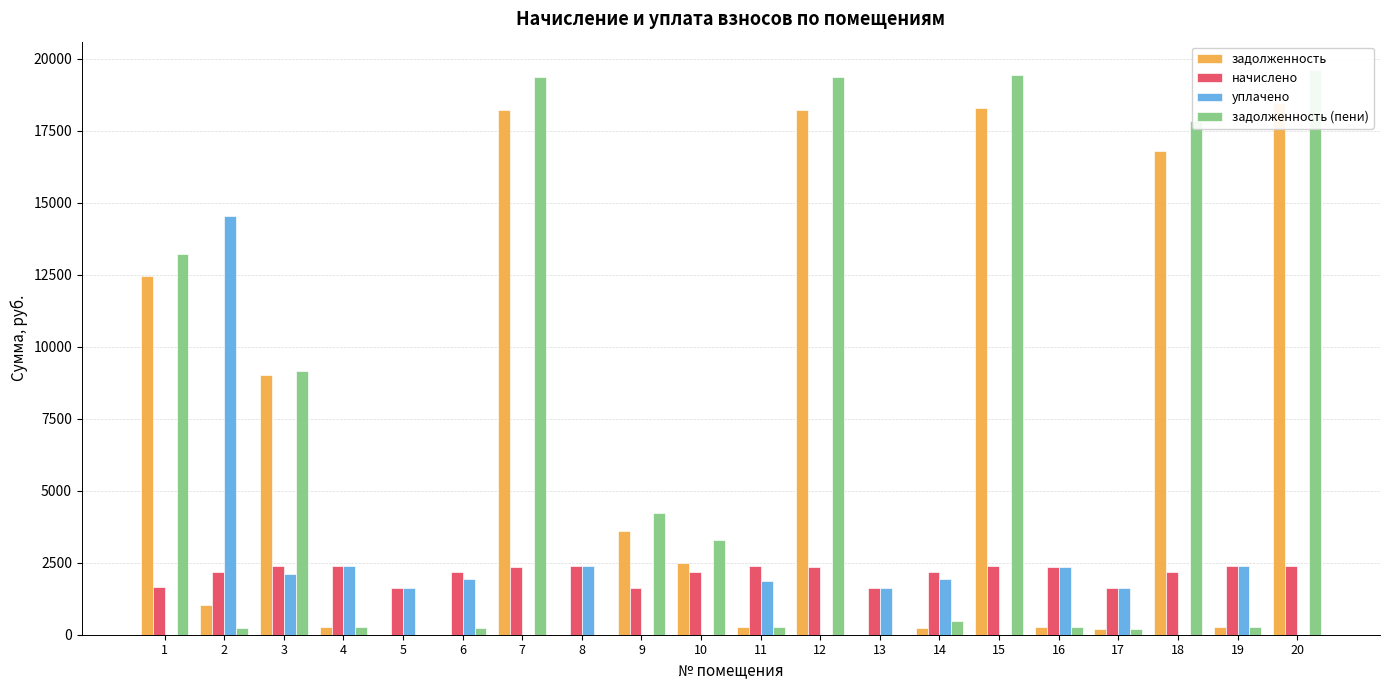

What is the difference between the задолженность (пени) values at 5 and 3?

9168.3